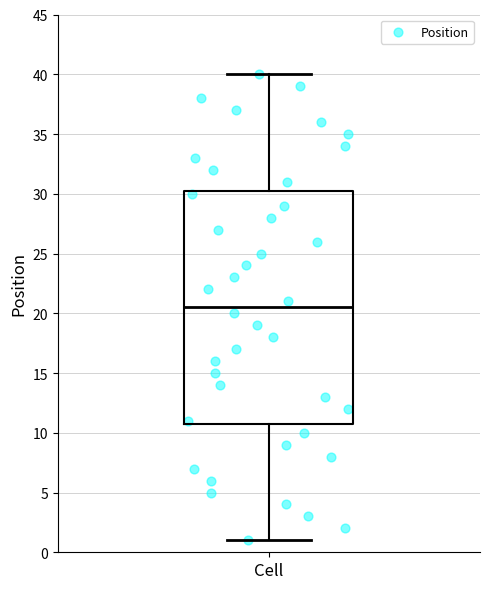

Read this box plot against the y-axis: the position of the median line, the range covered by the box, and the ends of both whiskers. The values are not printed on the chart, so give them approximately, as read against the axis.

median 20.5, box 11.0 to 30.5, whiskers 1.0 to 40.0